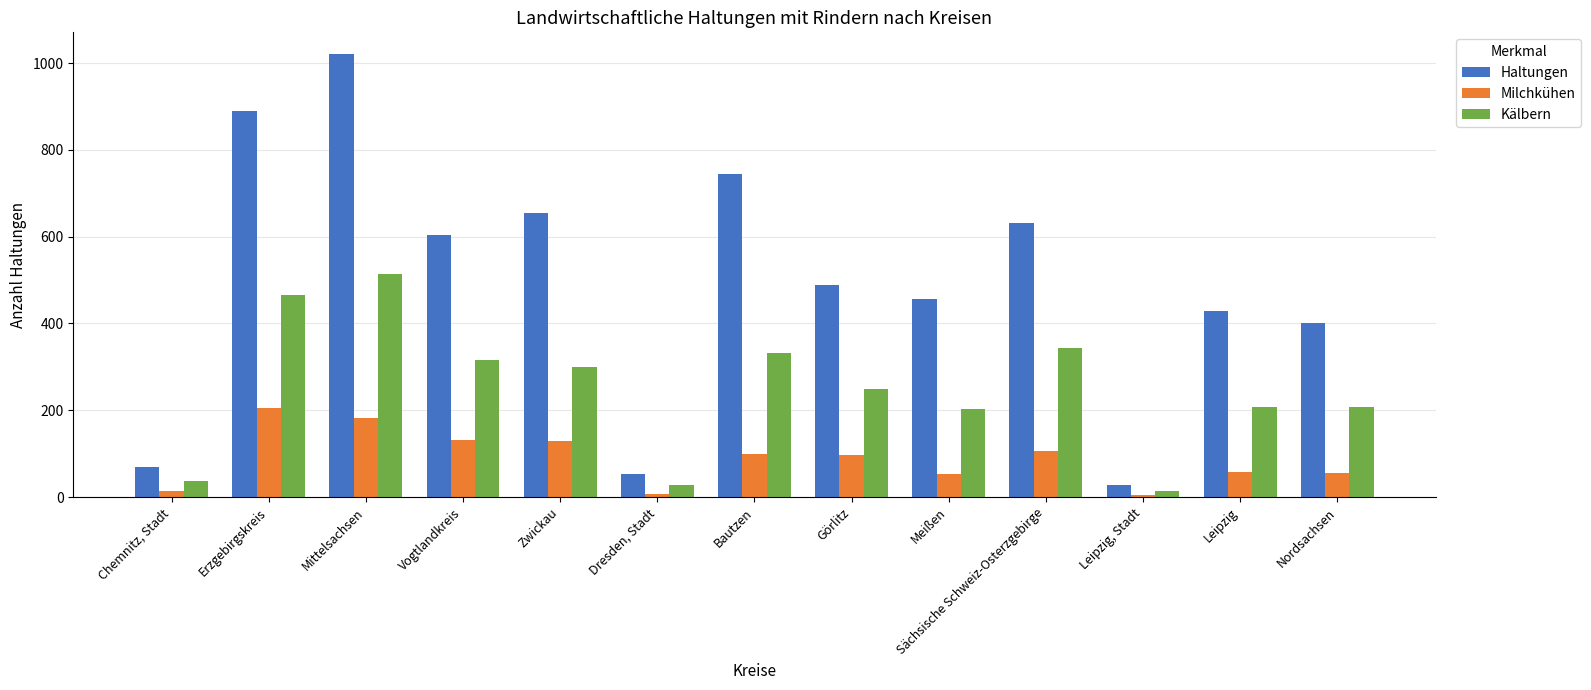

What is the total value across all series at Mittelsachsen?

1718